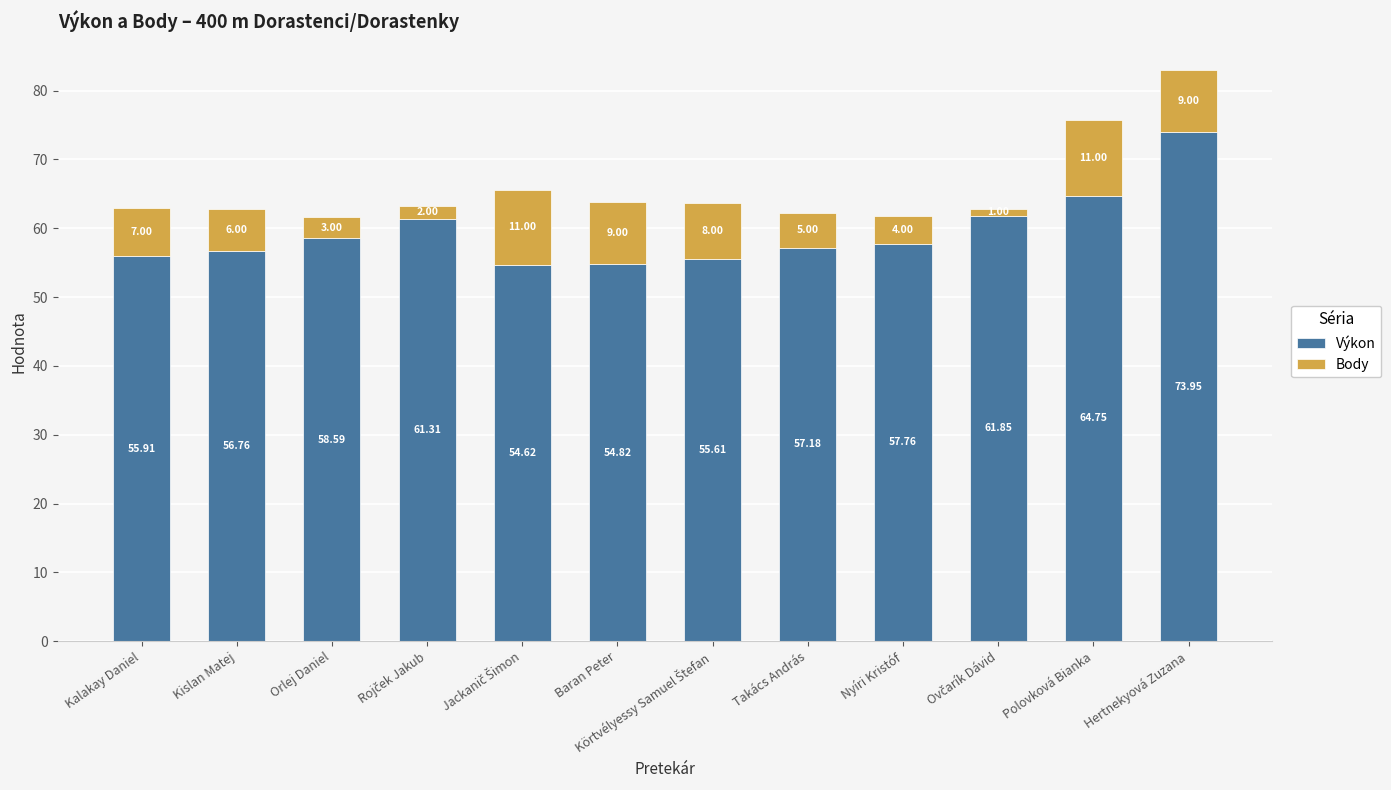

Where is Výkon nearest to the value 64?

Polovková Bianka